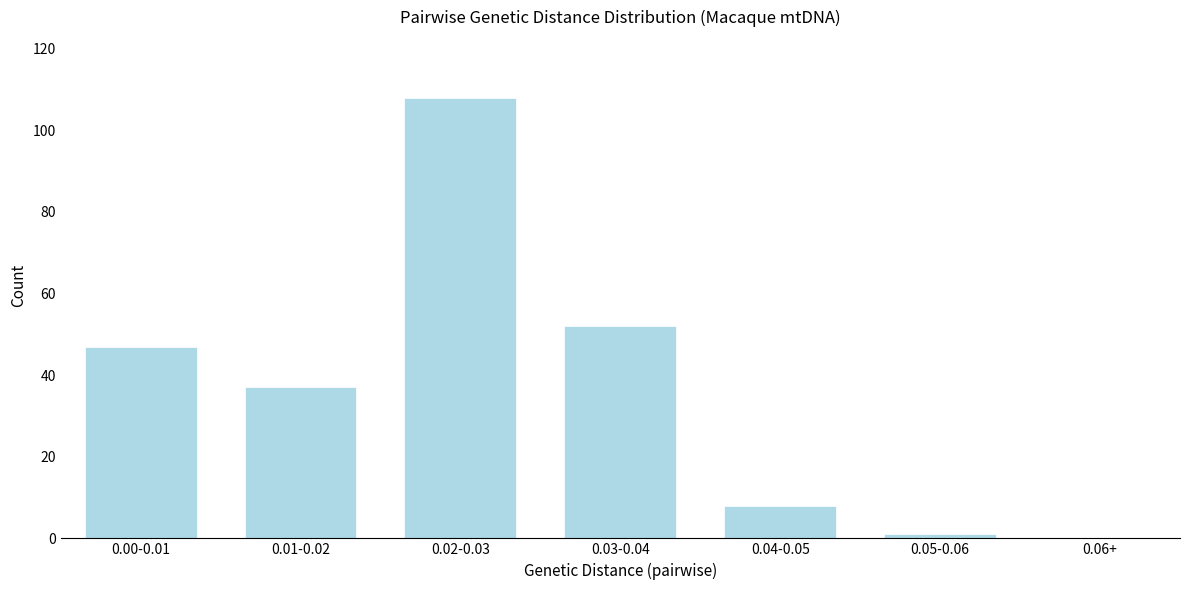

Reading left to right, what are all the values shown in this chart?

0.00-0.01=47	0.01-0.02=37	0.02-0.03=108	0.03-0.04=52	0.04-0.05=8	0.05-0.06=1	0.06+=0